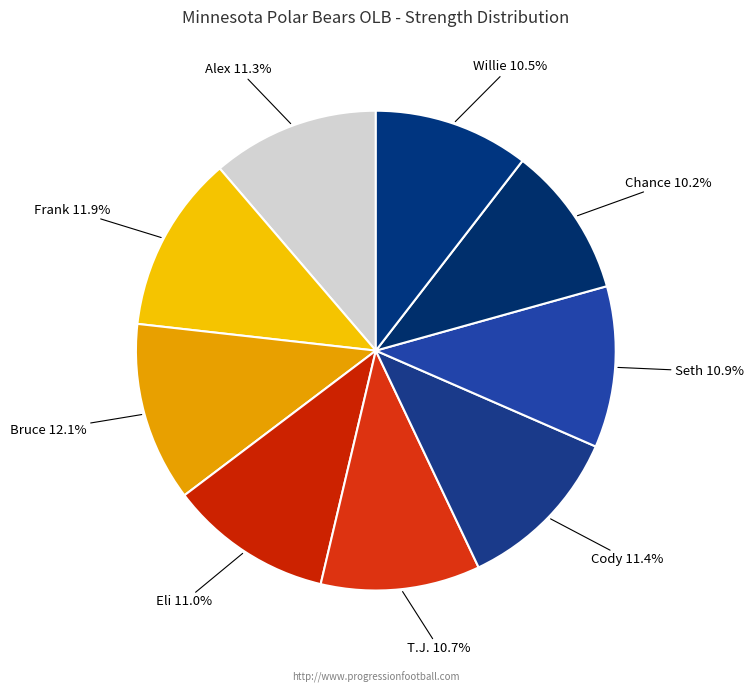

What percentage is the Alex slice, to the nearest percent?

11%